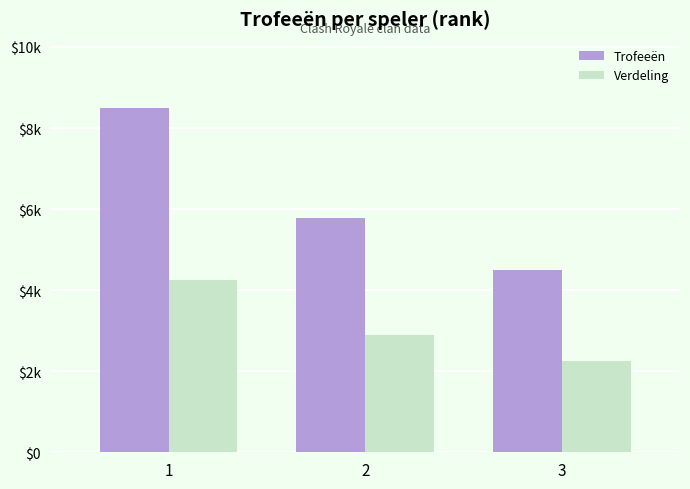

Which series has the largest total across all categories?

Trofeeën